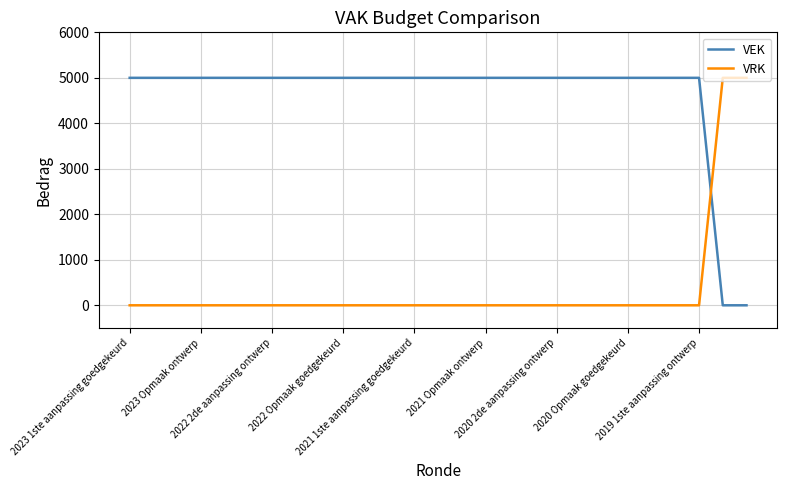

After their last crossing, which series has the higher values: VRK or VEK?

VRK